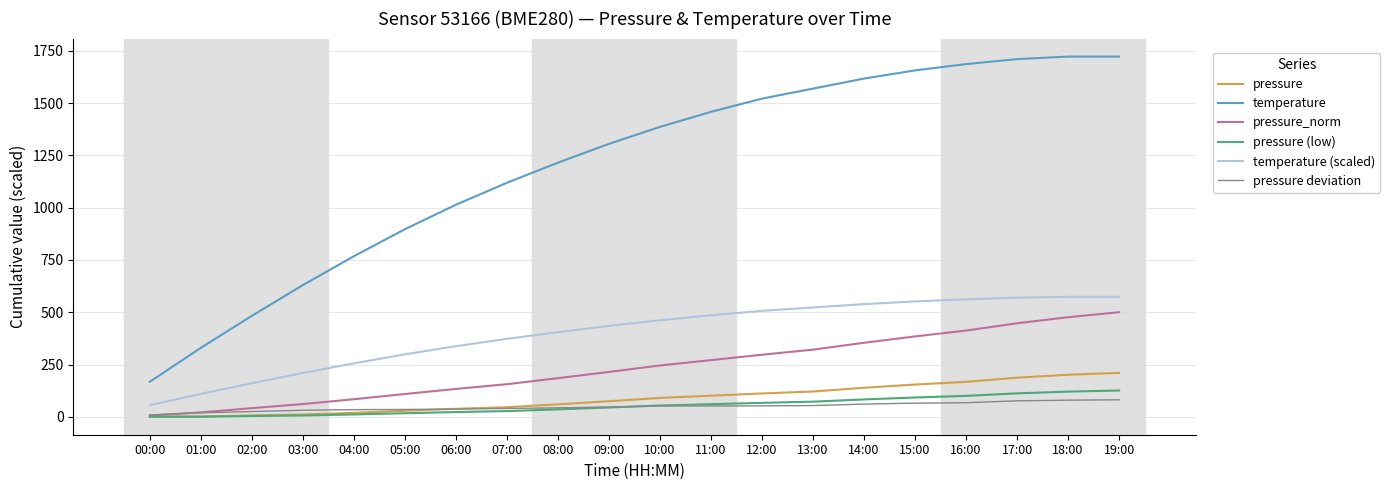

Is it true that pressure equals 19.6 at 04:00?

True